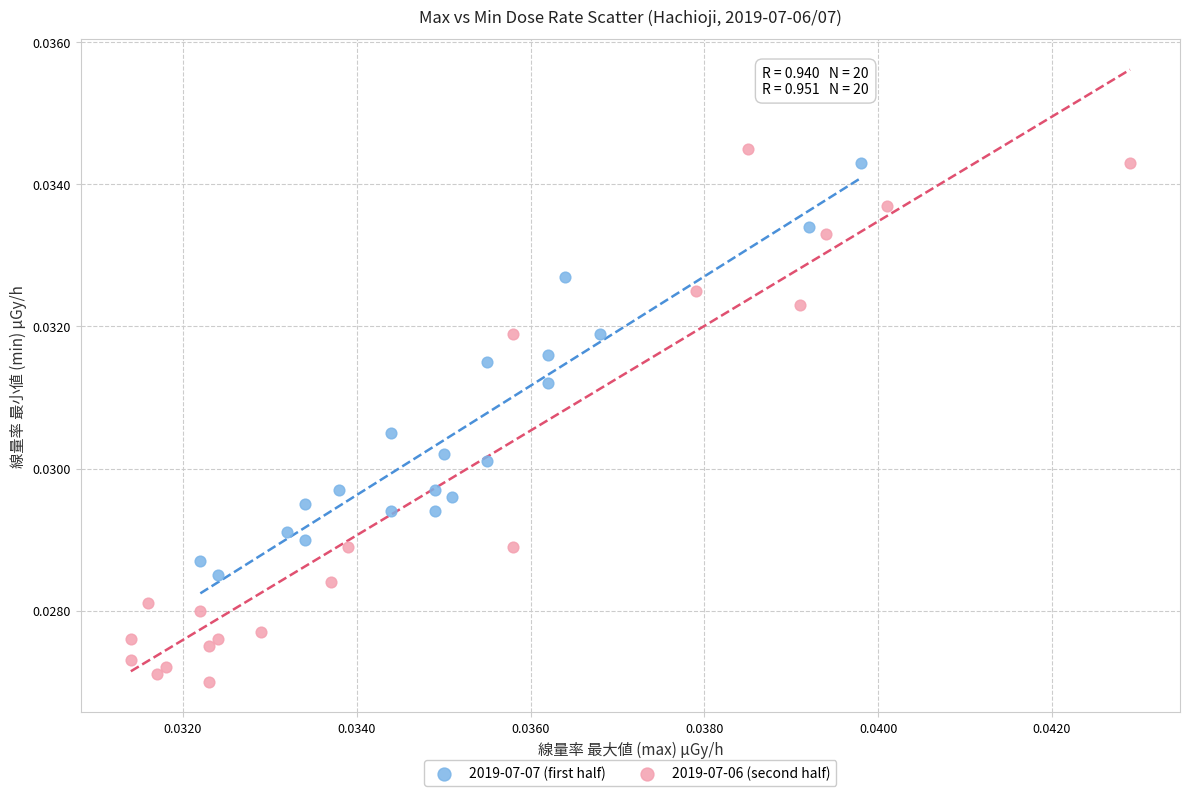

What are all the series names shown in the legend?

2019-07-07 (first half), 2019-07-06 (second half)